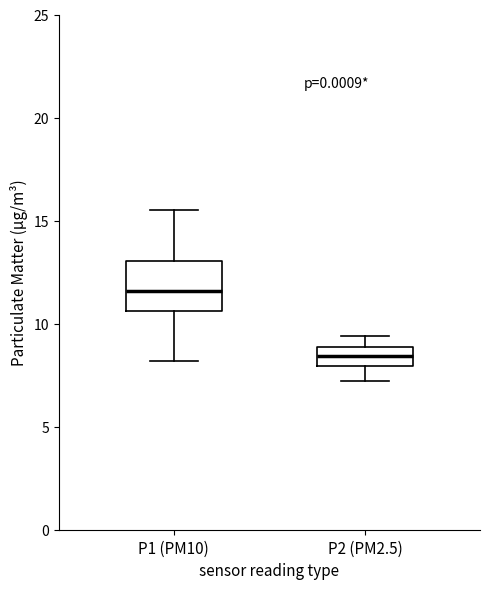

Which box's median line is the highest?

P1 (PM10)